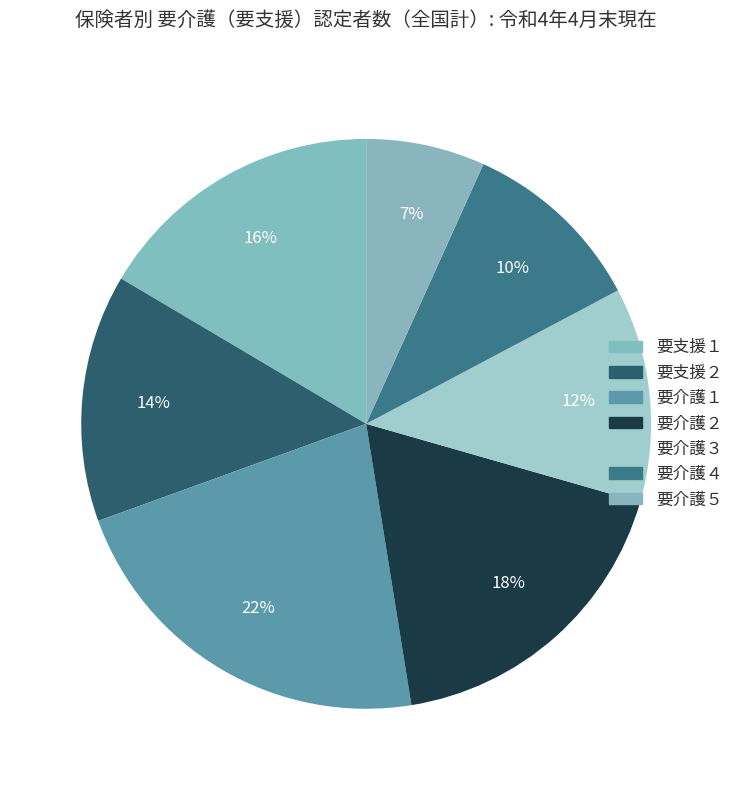

To the nearest percent, what is the average slice percentage?

14%